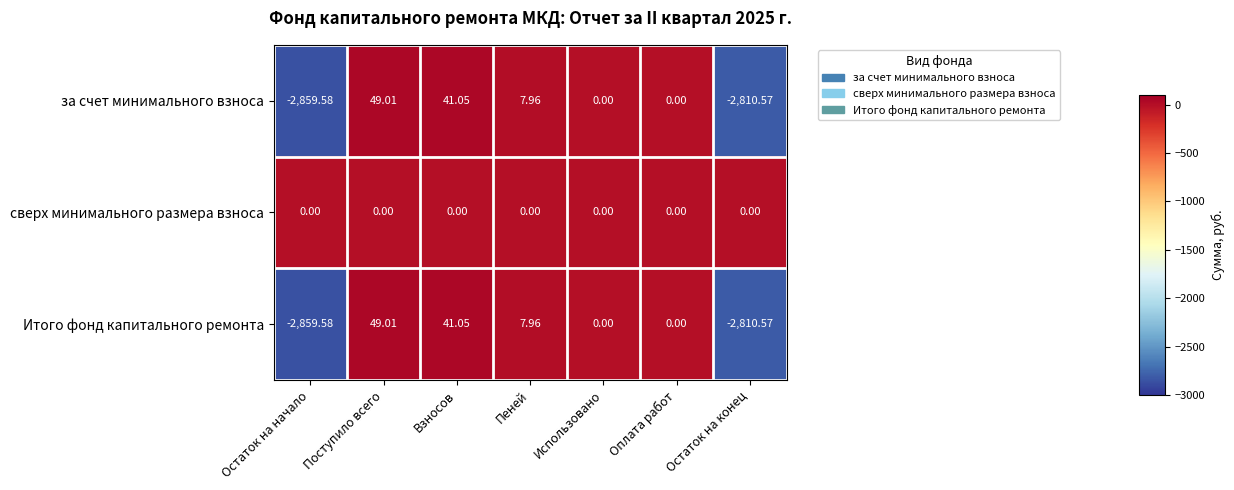

Which category has the highest value across all series?

Поступило всего